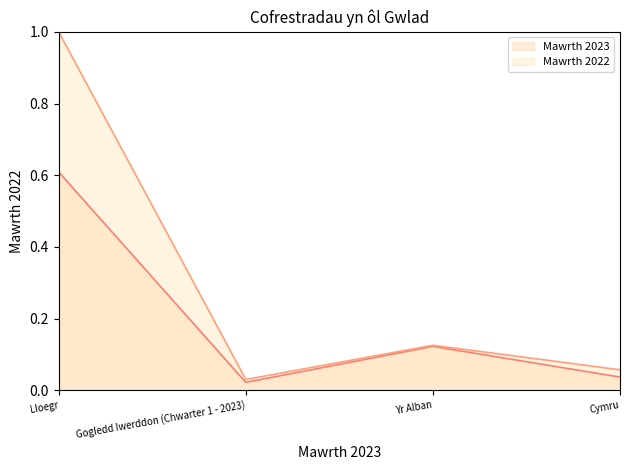

At Yr Alban, list the series in order from smallest to largest.

Mawrth 2023, Mawrth 2022